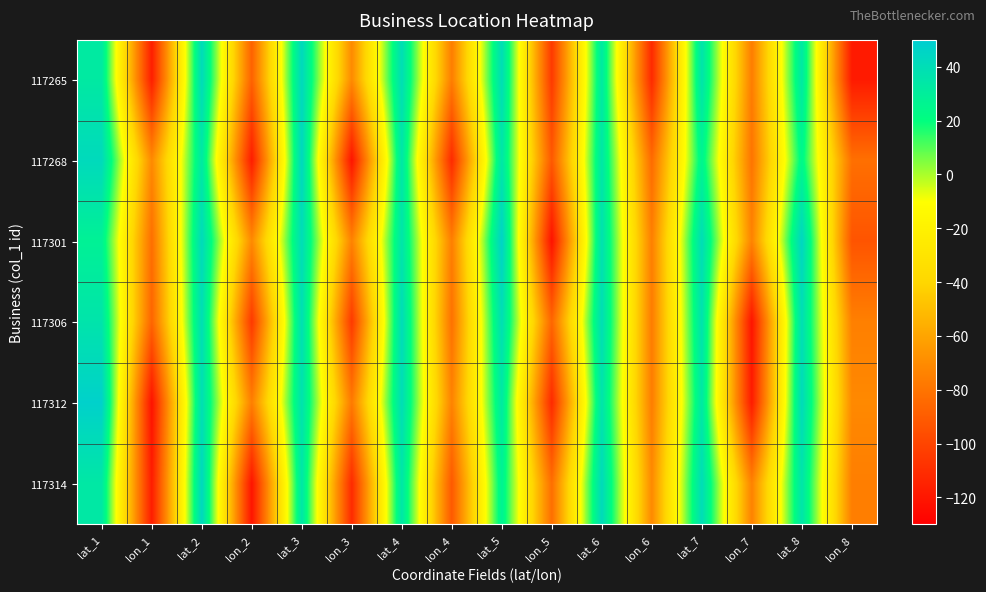

What is the difference between the highest and lowest values at lat_8?

20.5